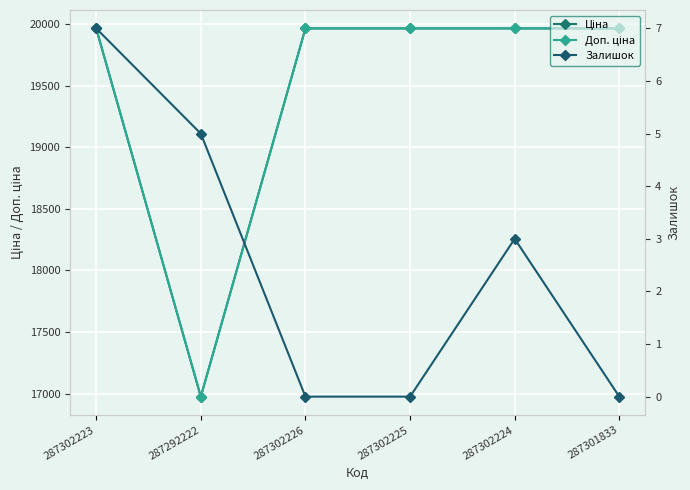

How many lines are shown in the chart?

3